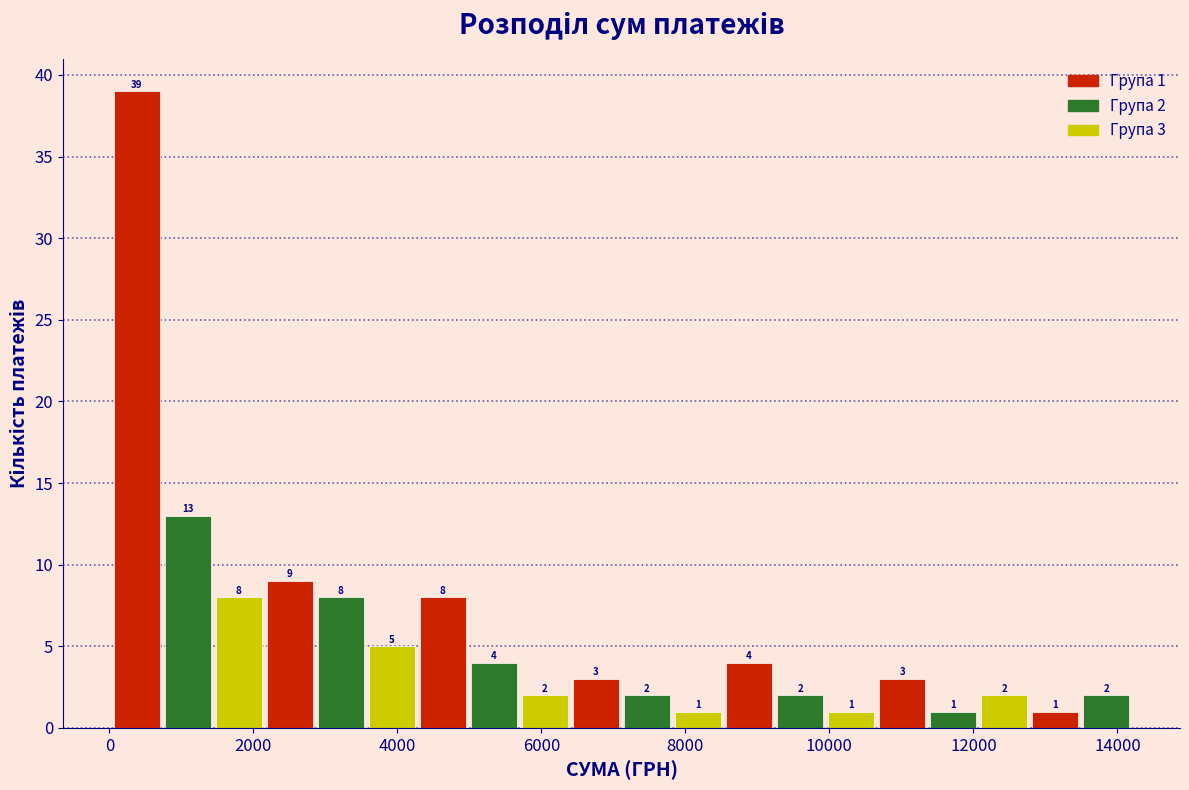

Around what value on the x-axis is the tallest bar? Give the approximate position of its centre, as read against the axis.

400